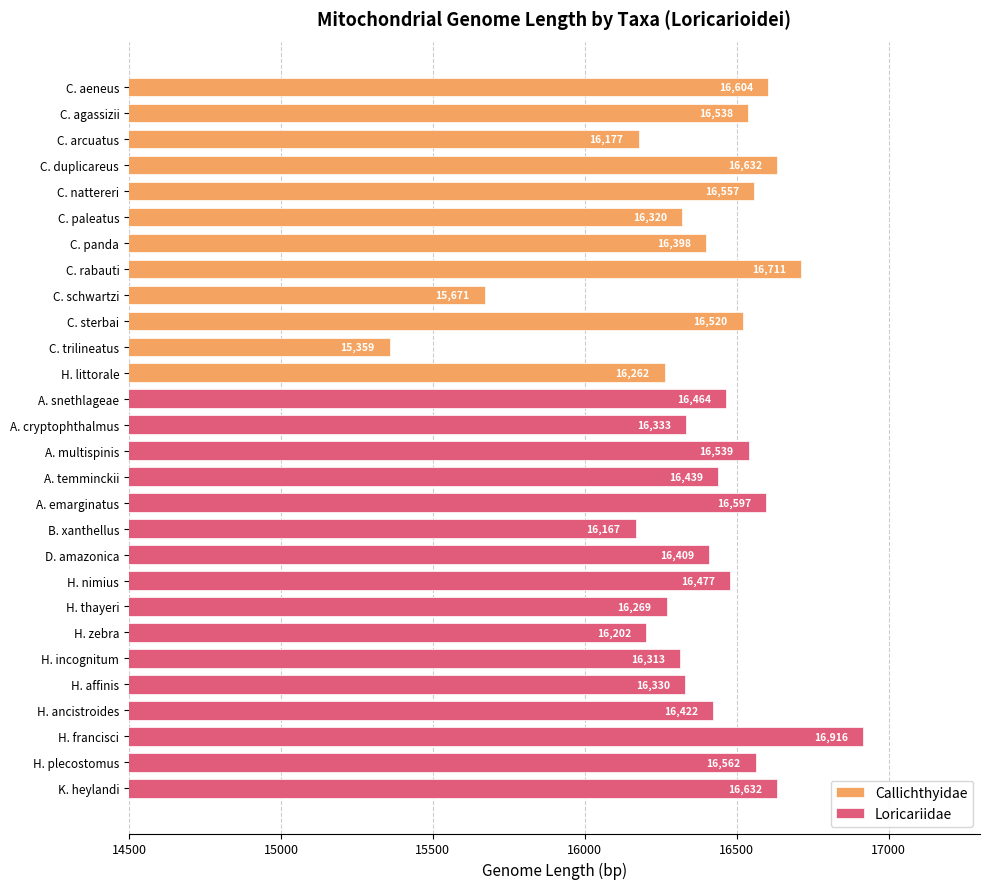

True or false: Callichthyidae has a value of 8187 at C. aeneus.

False